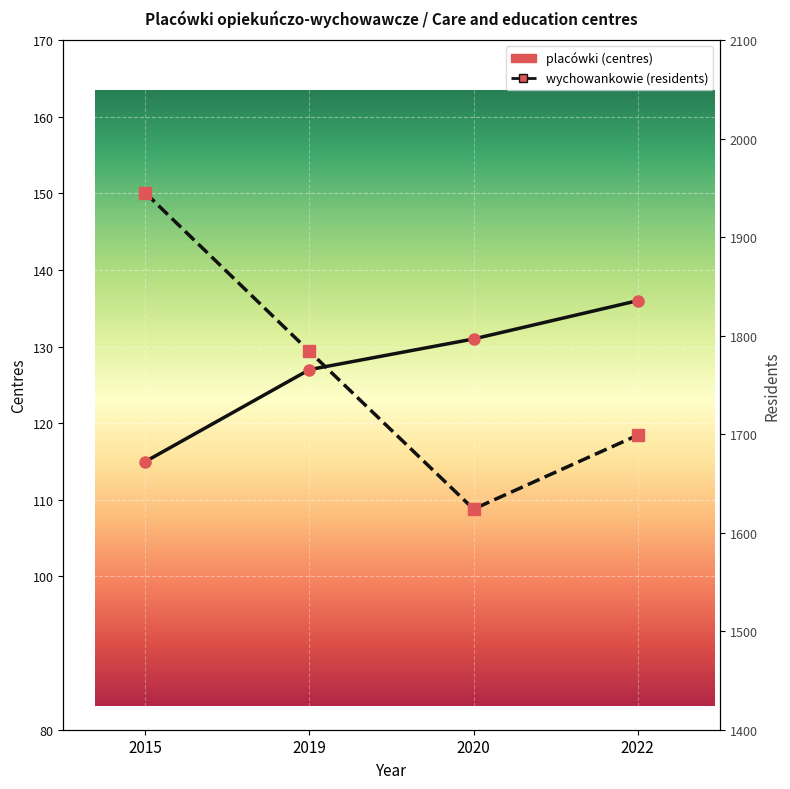

True or false: placówki (centres) has more than 0 interior local peaks.

False